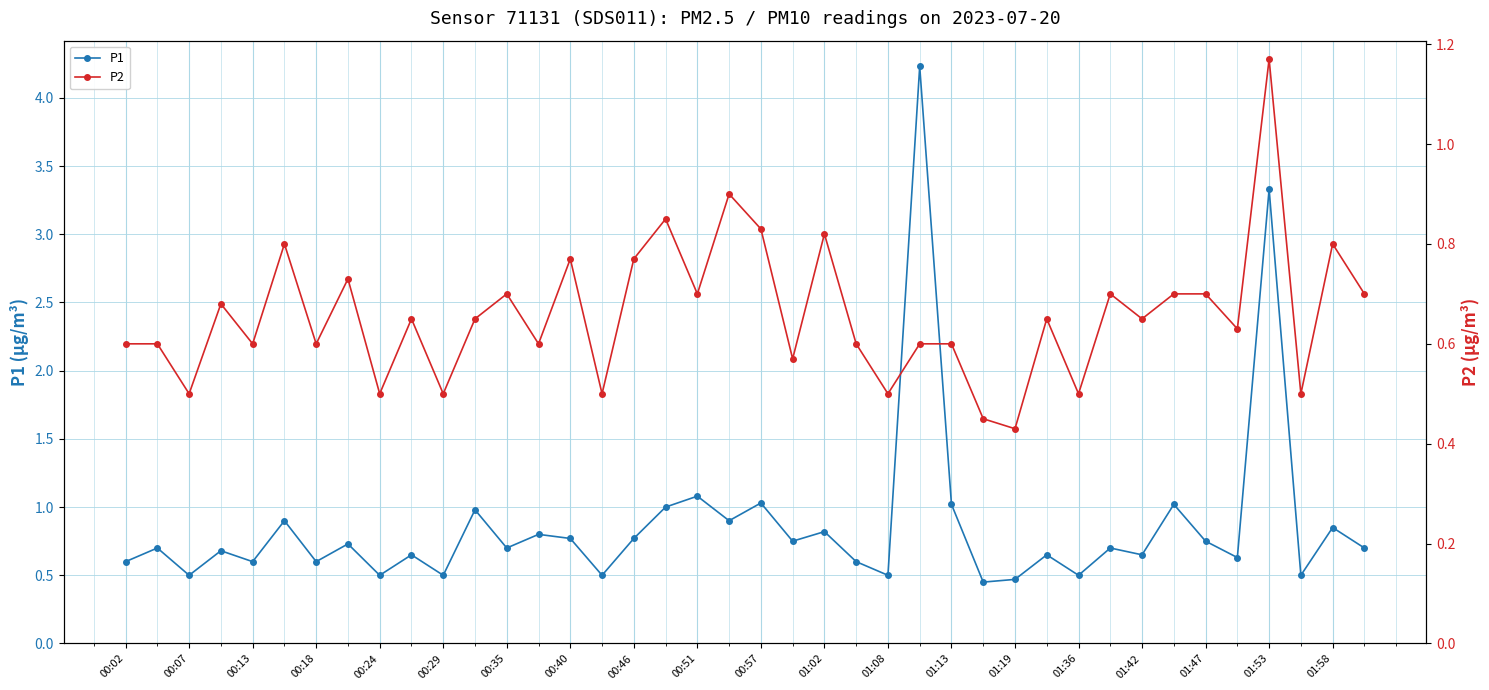

What is the greatest value displayed?

4.2